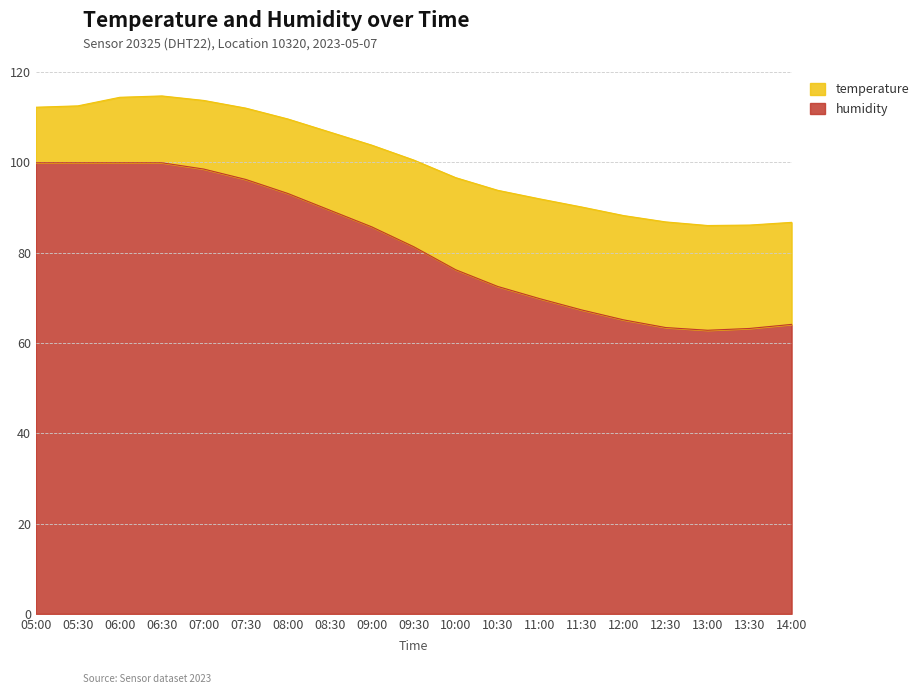

How many data points does each series have?

19